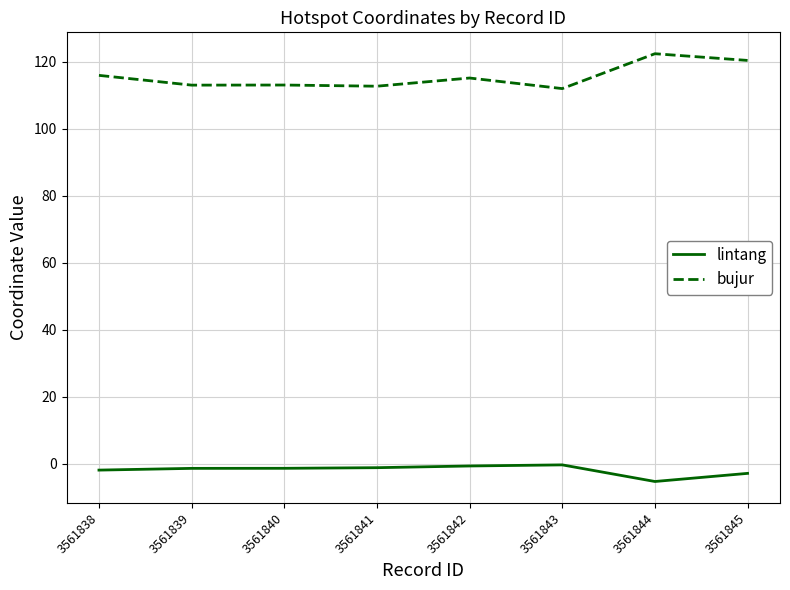

What is the sum of the bujur values at 3561845 and 3561843?

232.3